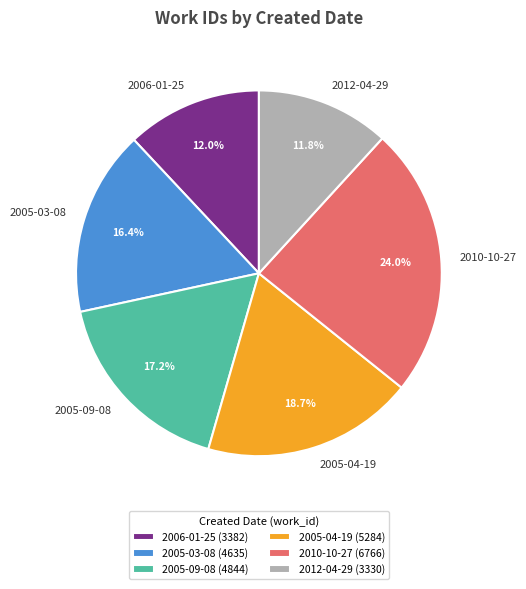

Is there a majority slice in this chart?

No